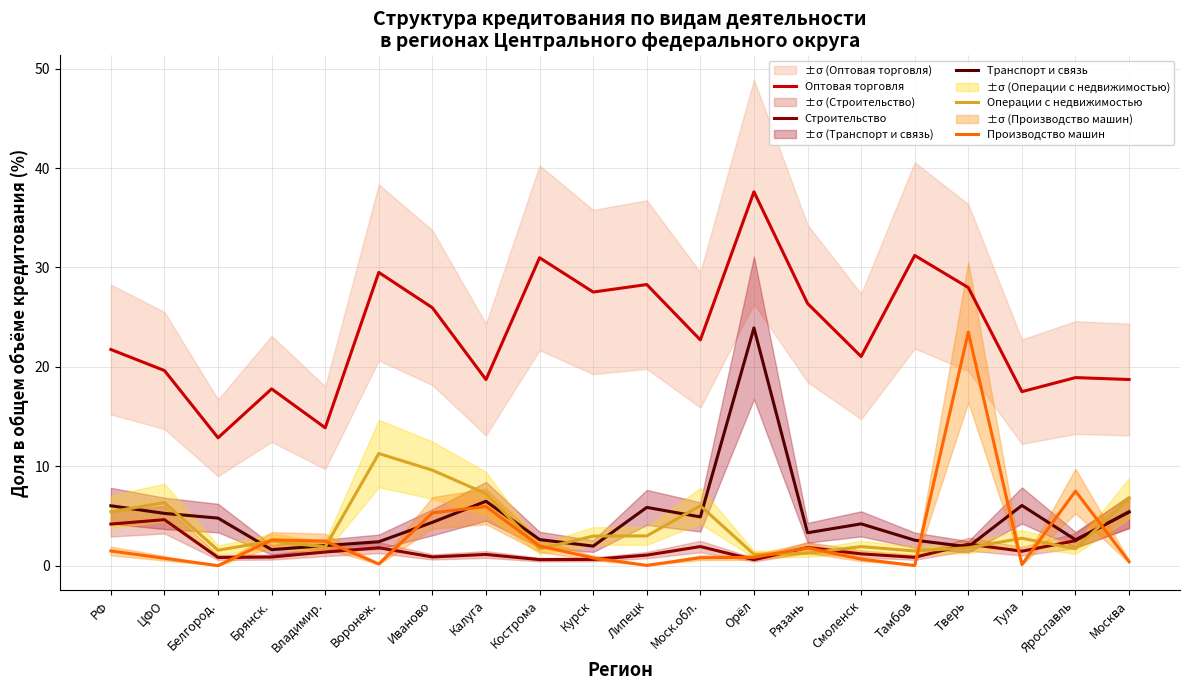

Is it true that Операции с недвижимостью equals 4.2 at Тула?

False